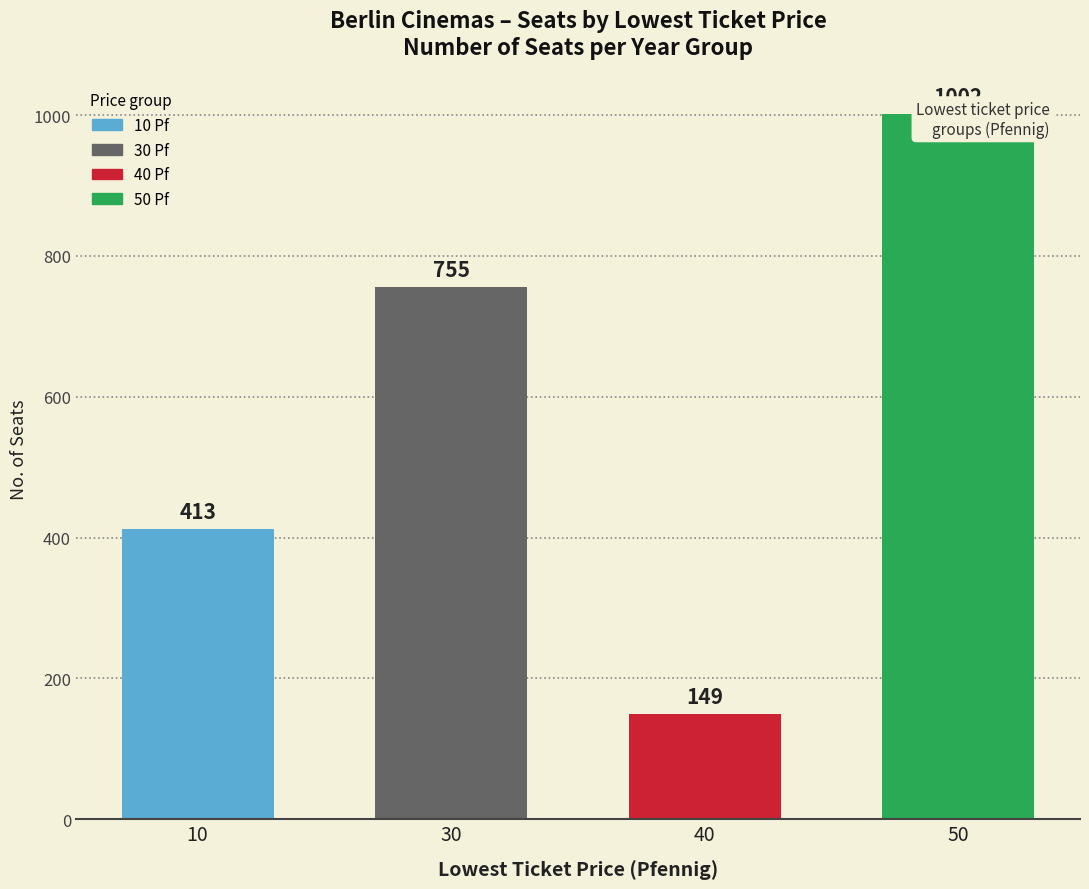

The value at 50 is 1001.7. True or false?

True